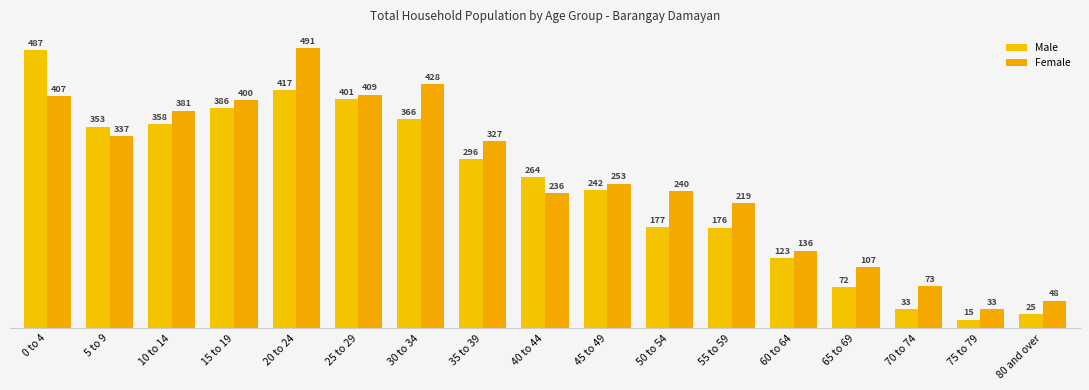

The value of Male at 60 to 64 is 123. True or false?

True